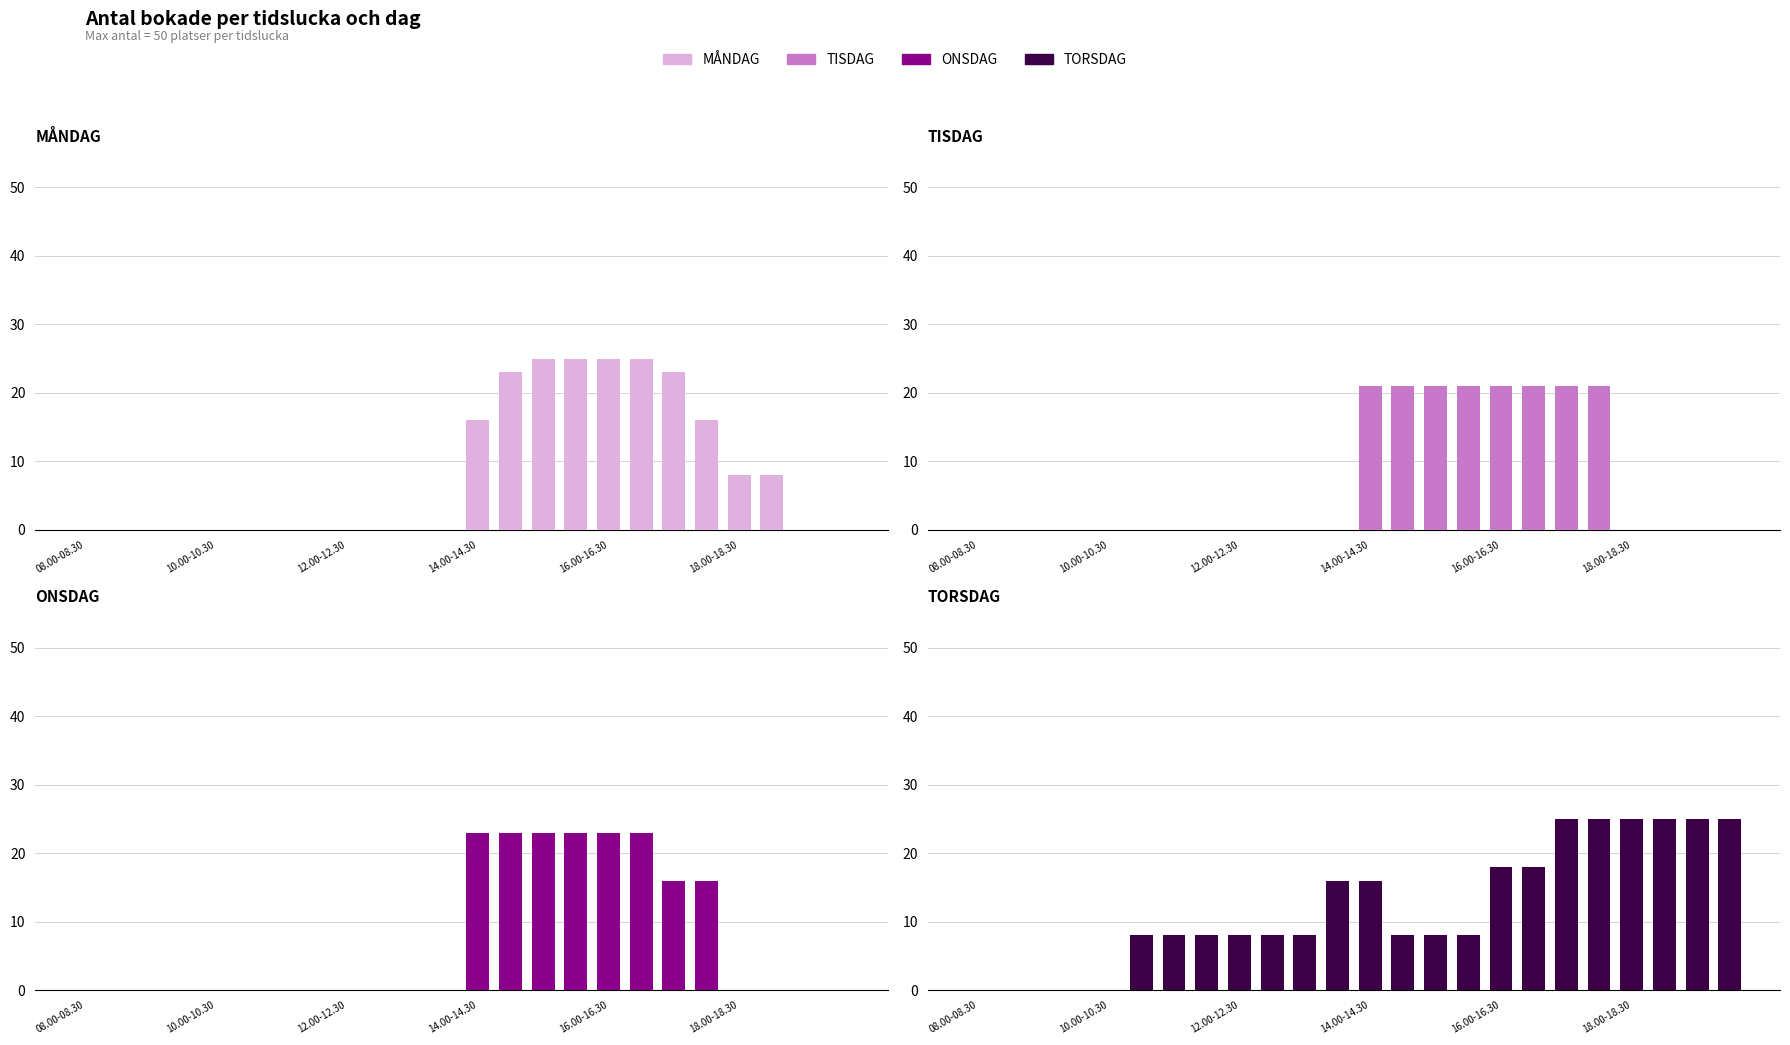

Reading left to right, what are all the values shown in this chart?

MÅNDAG: 0	0	0	0	0	0	0	0	0	0	0	0	16	23	25	25	25	25	23	16	8	8	0	0
TISDAG: 0	0	0	0	0	0	0	0	0	0	0	0	21	21	21	21	21	21	21	21	0	0	0	0
ONSDAG: 0	0	0	0	0	0	0	0	0	0	0	0	23	23	23	23	23	23	16	16	0	0	0	0
TORSDAG: 0	0	0	0	0	8	8	8	8	8	8	16	16	8	8	8	18	18	25	25	25	25	25	25